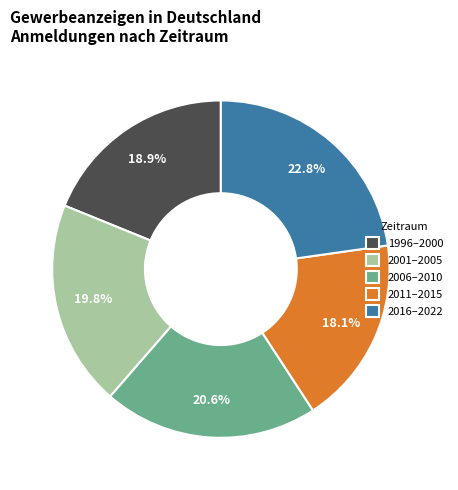

Is the sum of 1996–2000 and 2001–2005 greater than half?

No